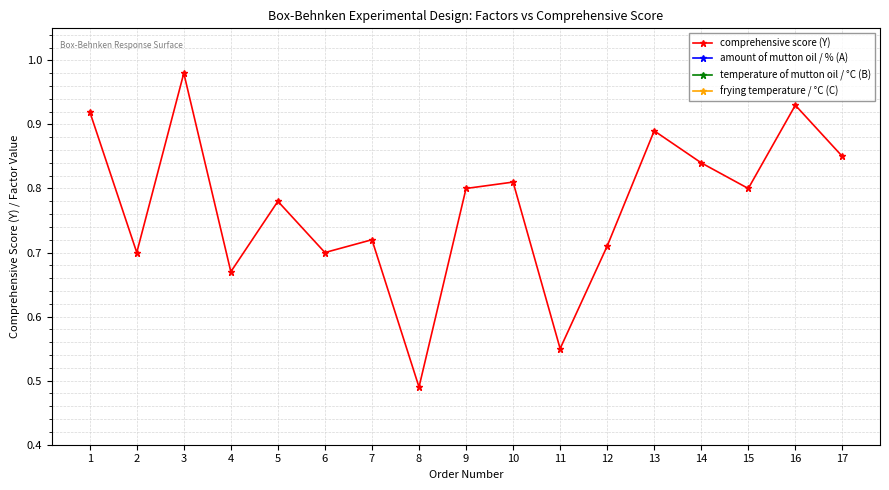

True or false: temperature of mutton oil / °C (B) and comprehensive score (Y) cross at least once.

False